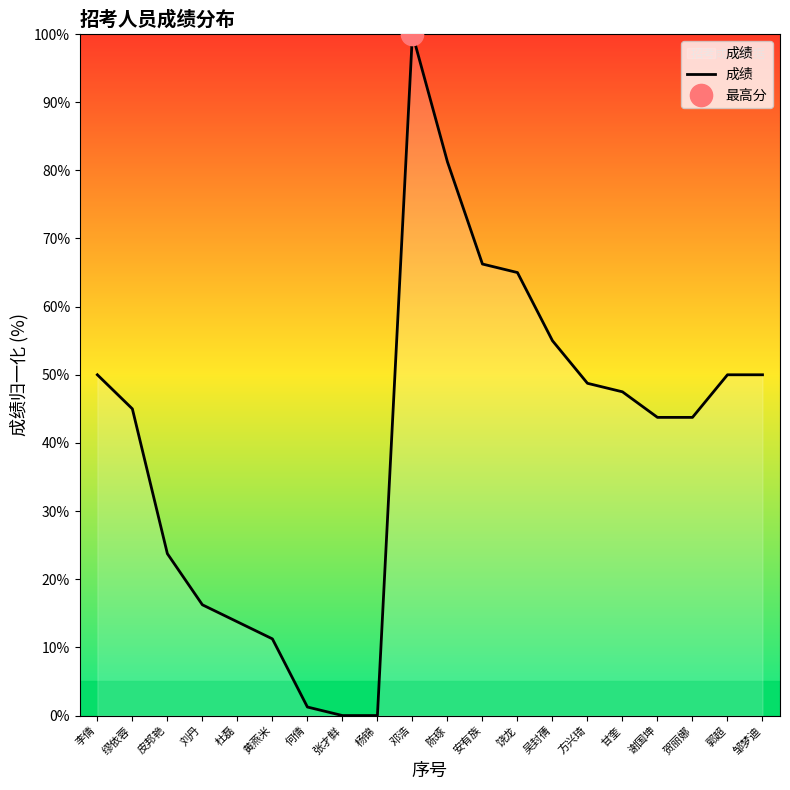

Where is the first local maximum?

邓浩